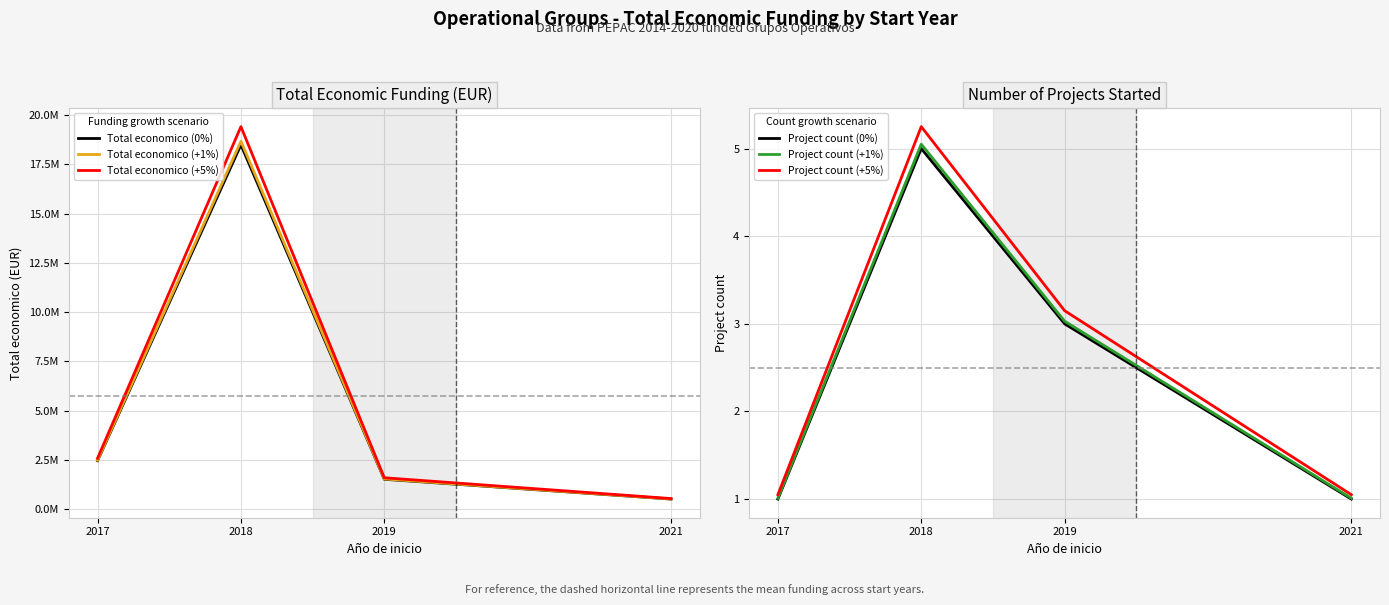

True or false: Project count (0%) and Total economico (+5%) intersect in this chart.

False